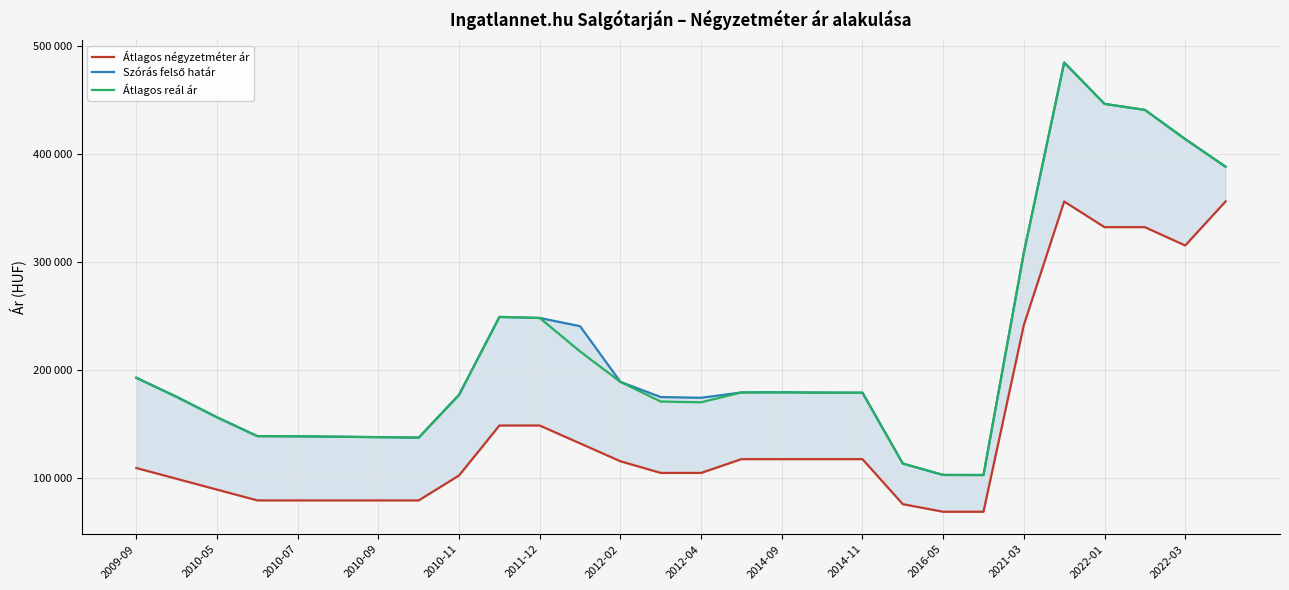

True or false: Szórás felső határ has more than 1 interior local peaks.

True